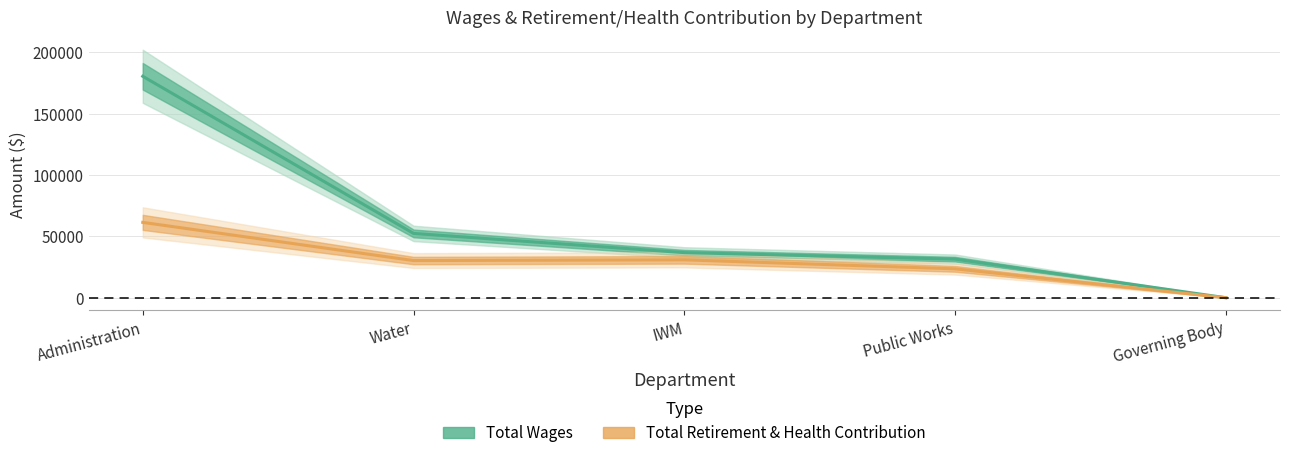

Which category has the lowest value across all series?

Governing Body